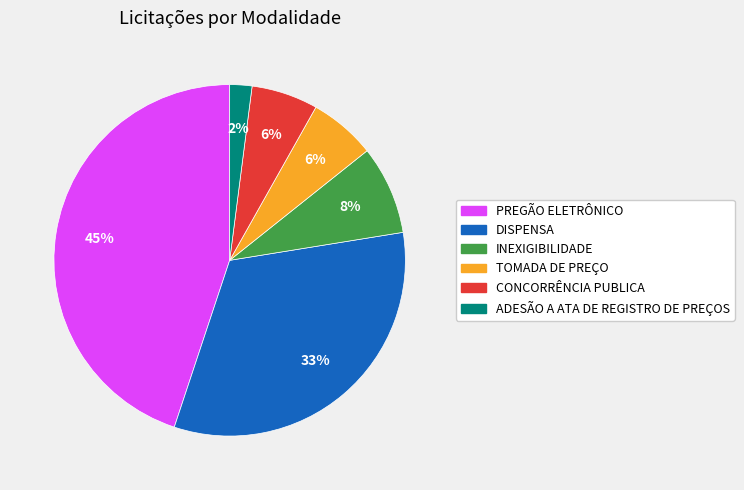

Between ADESÃO A ATA DE REGISTRO DE PREÇOS and PREGÃO ELETRÔNICO, which is larger?

PREGÃO ELETRÔNICO